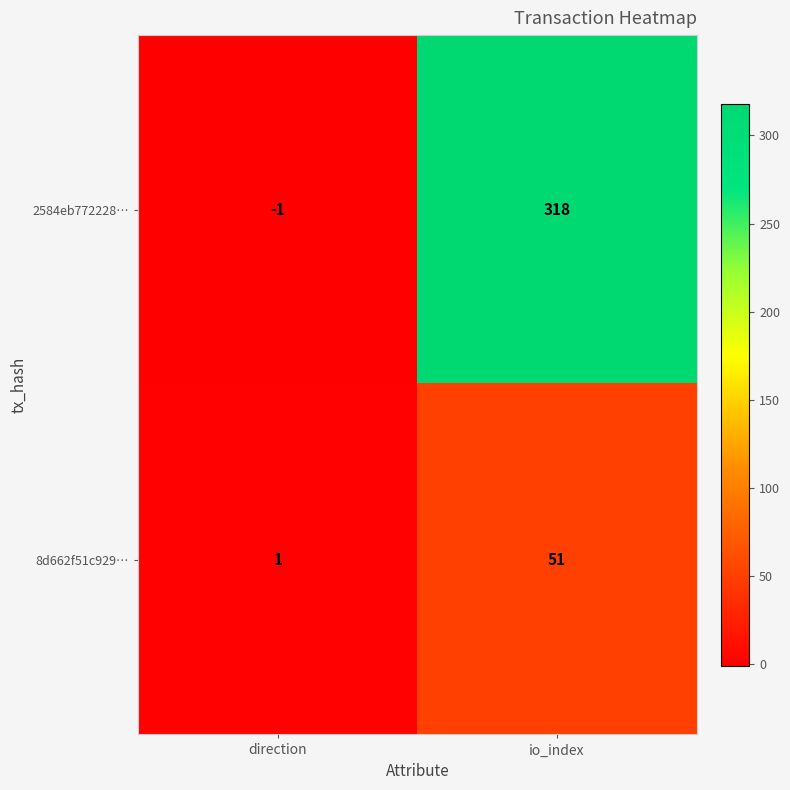

Which category has the lowest value in the 2584eb772228… series?

direction